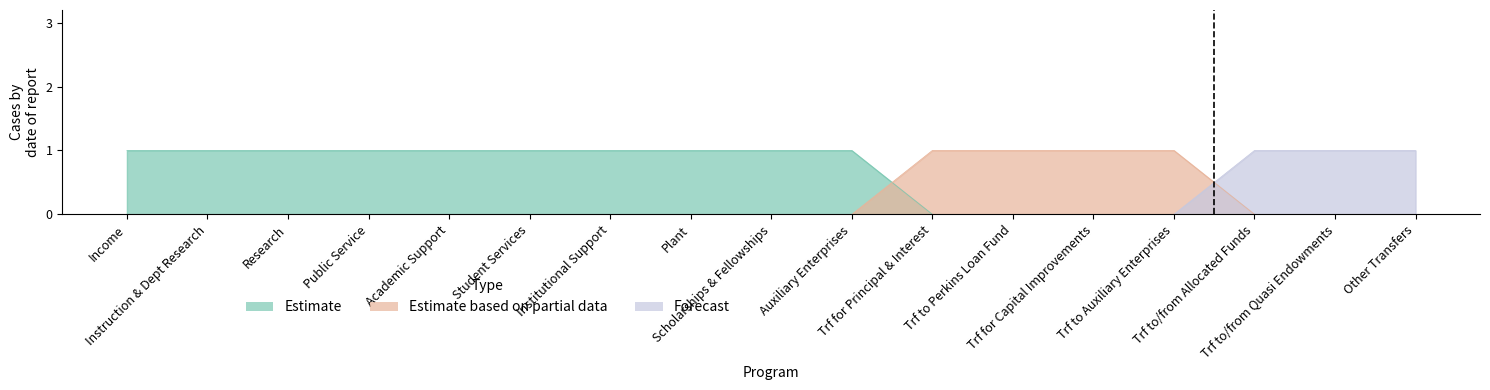

What is the value of the Estimate point at the 6th from the left?

1